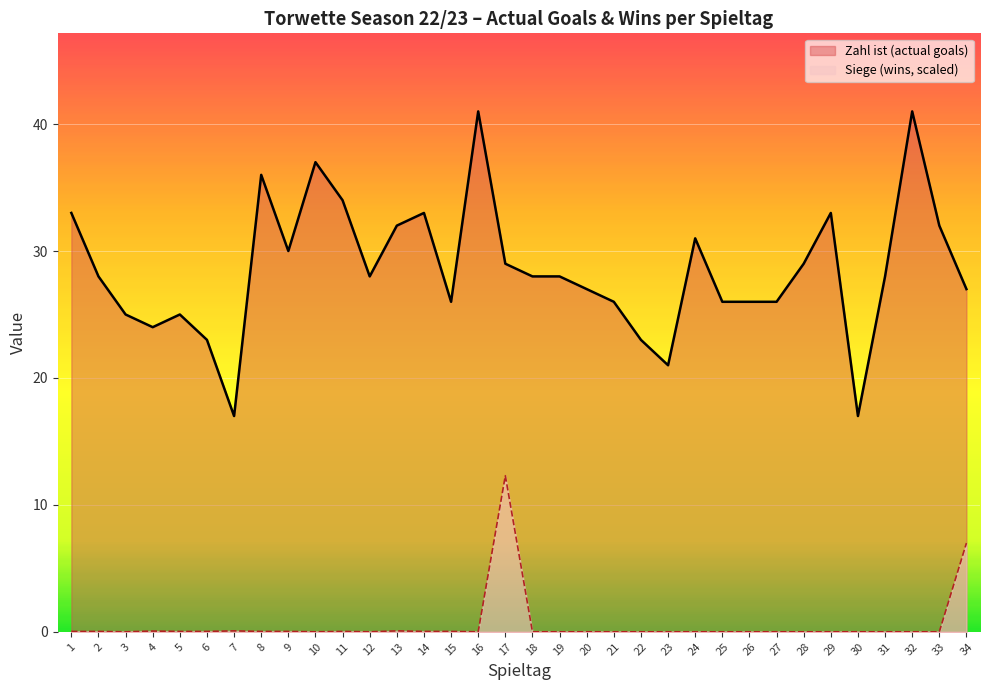

How many data points does each series have?

34